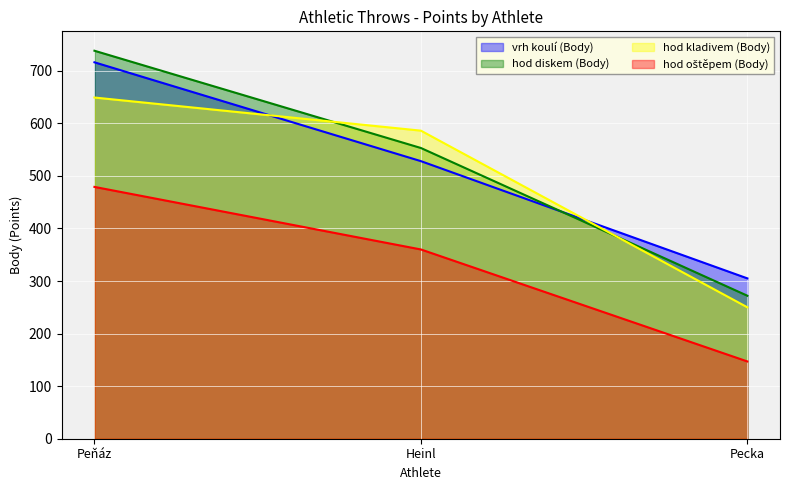

Which category has the highest value across all series?

Peňáz